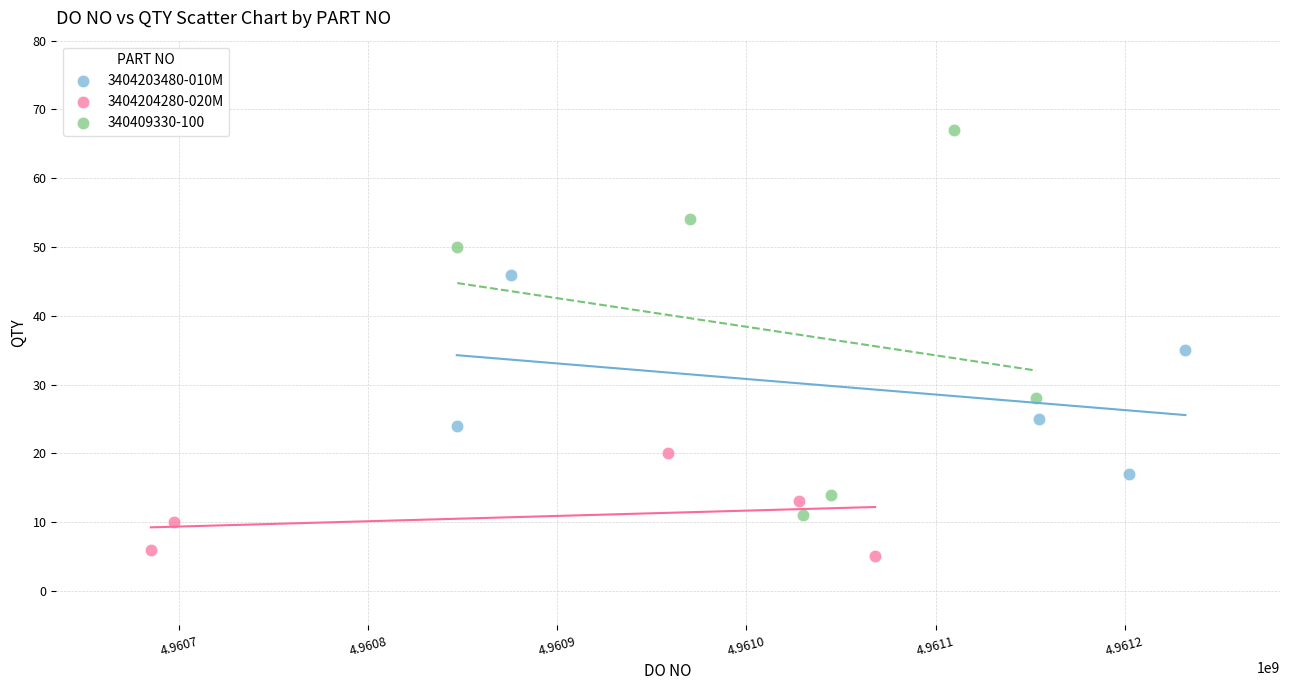

Which series reaches the maximum Y coordinate?

340409330-100